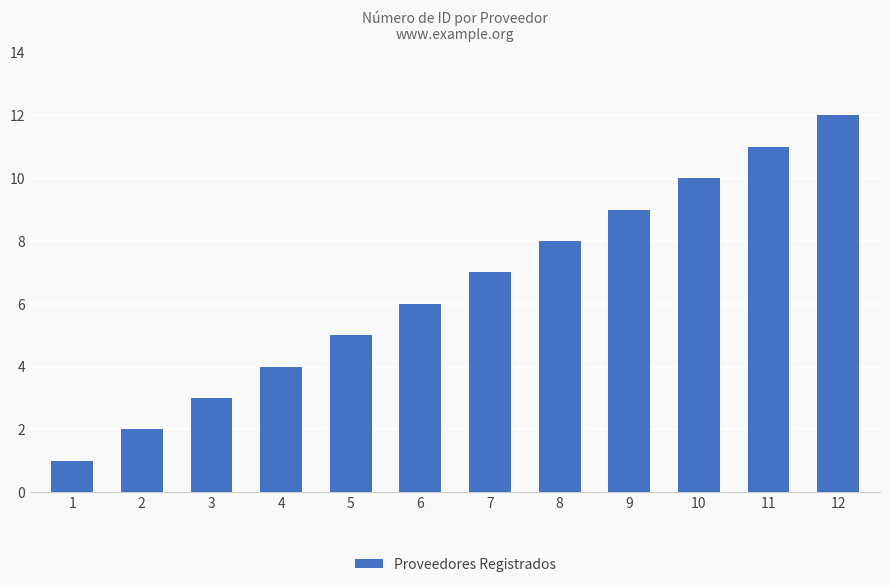

Reading right to left, transcribe all the data shown in this chart.

12	11	10	9	8	7	6	5	4	3	2	1